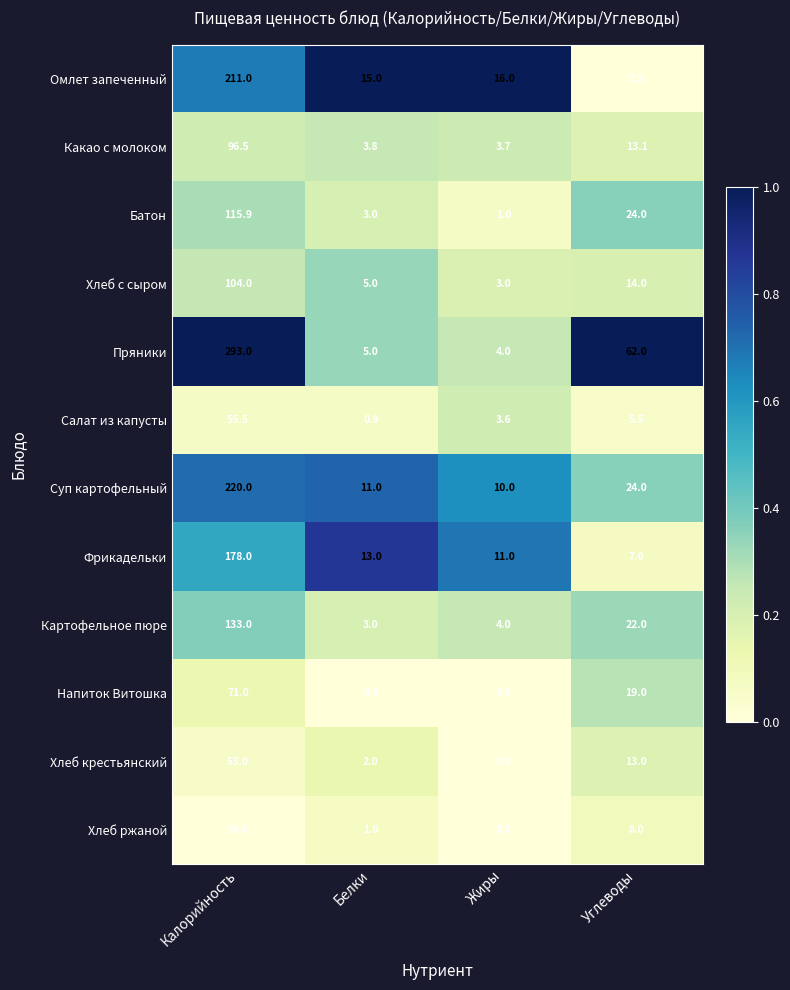

Is it true that Хлеб с сыром equals 14.0 at Углеводы?

True